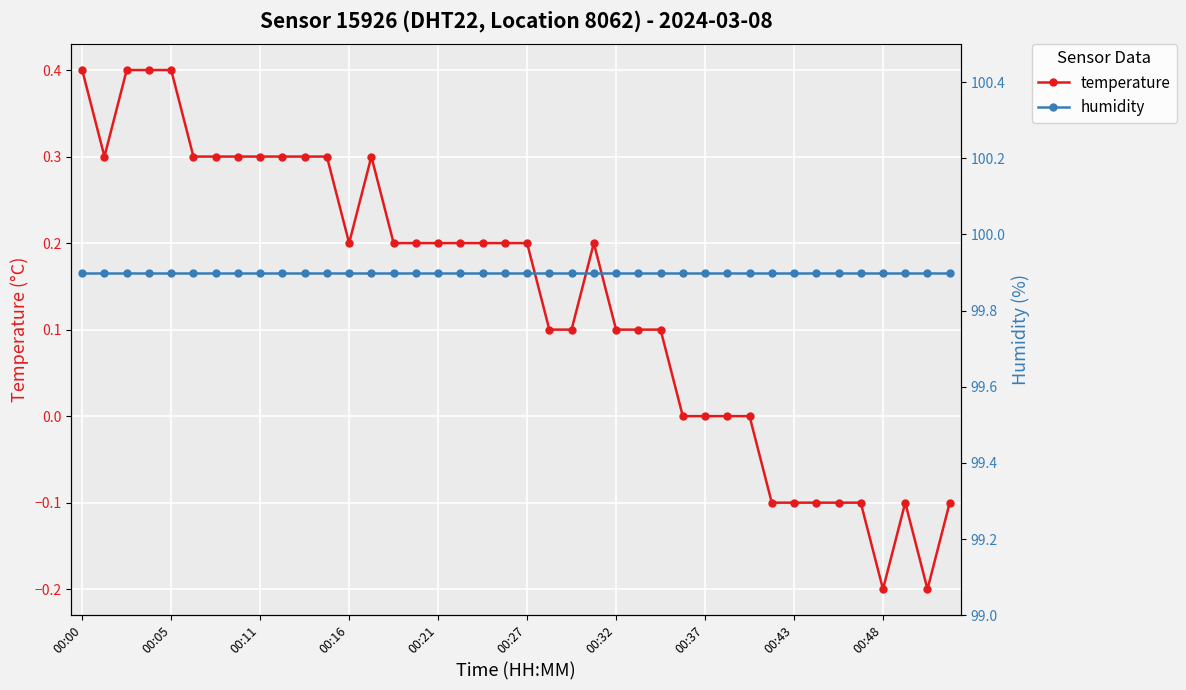

The temperature series shows 0.2 at 00:21. True or false?

True